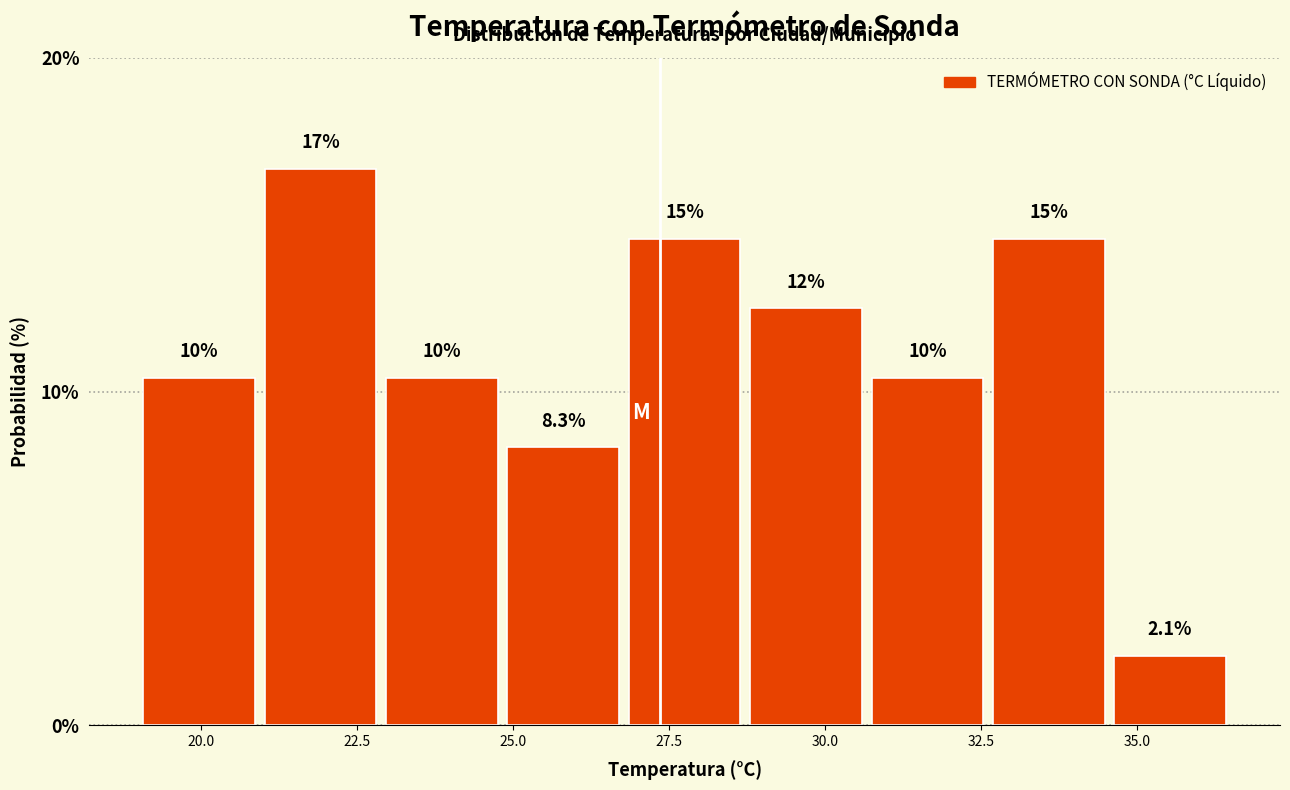

Around what value on the x-axis is the tallest bar? Give the approximate position of its centre, as read against the axis.

22.0